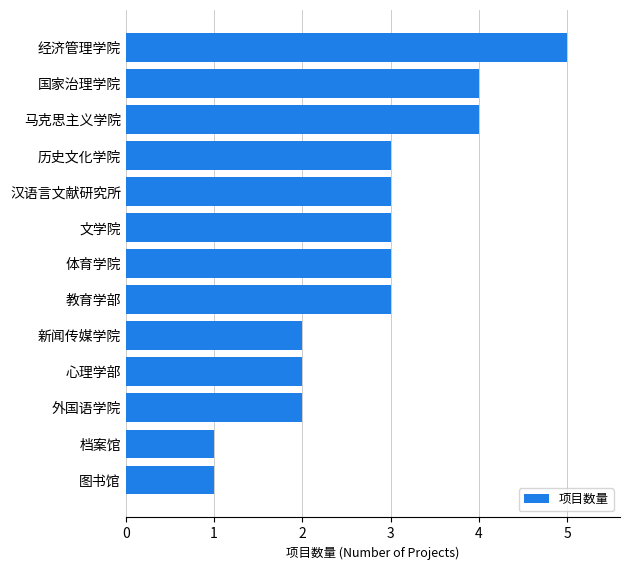

What value does the data have at 马克思主义学院?

4